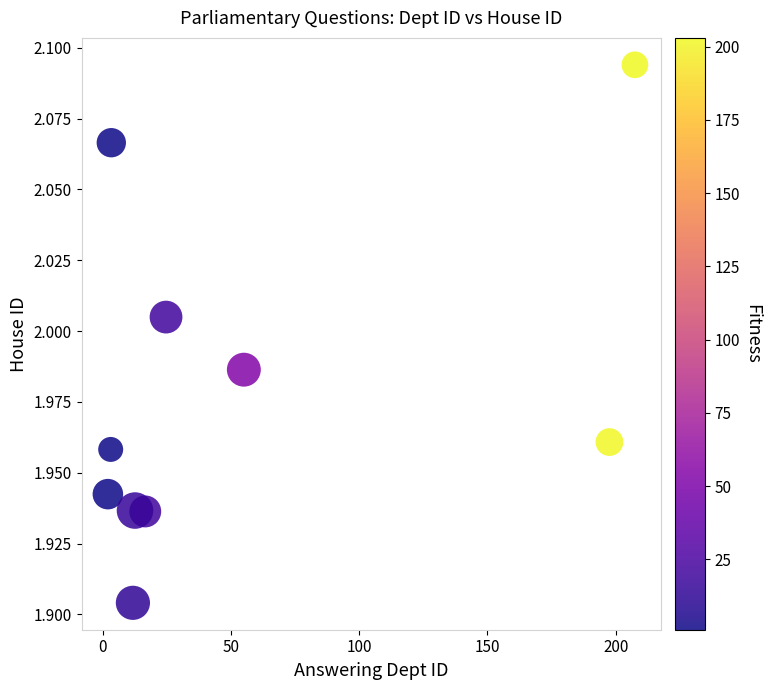

What is the range of X values (max minus min)?

205.5